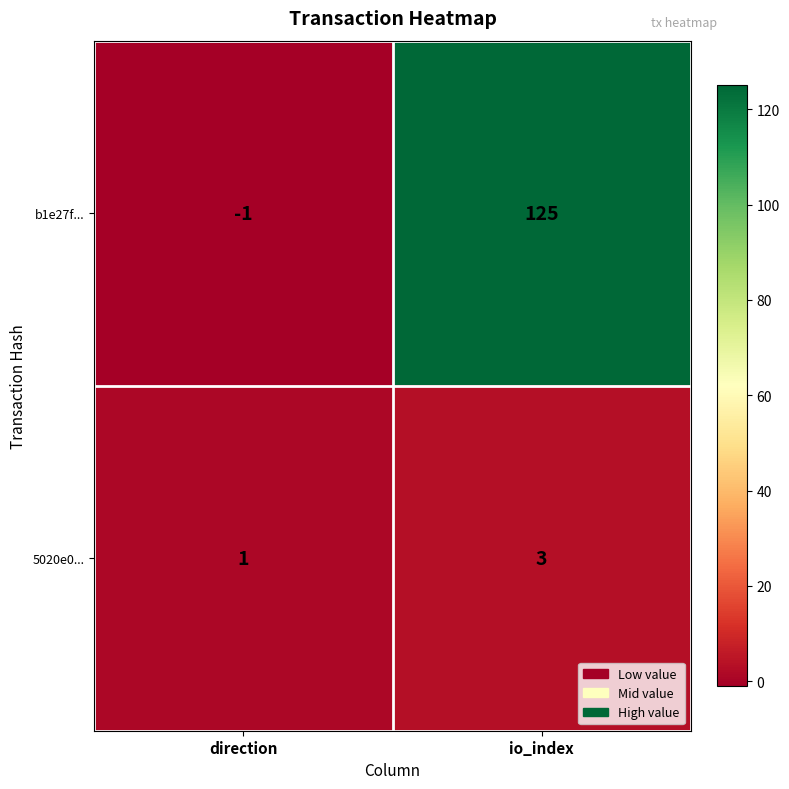

Which category has the lowest value in the b1e27f... series?

direction